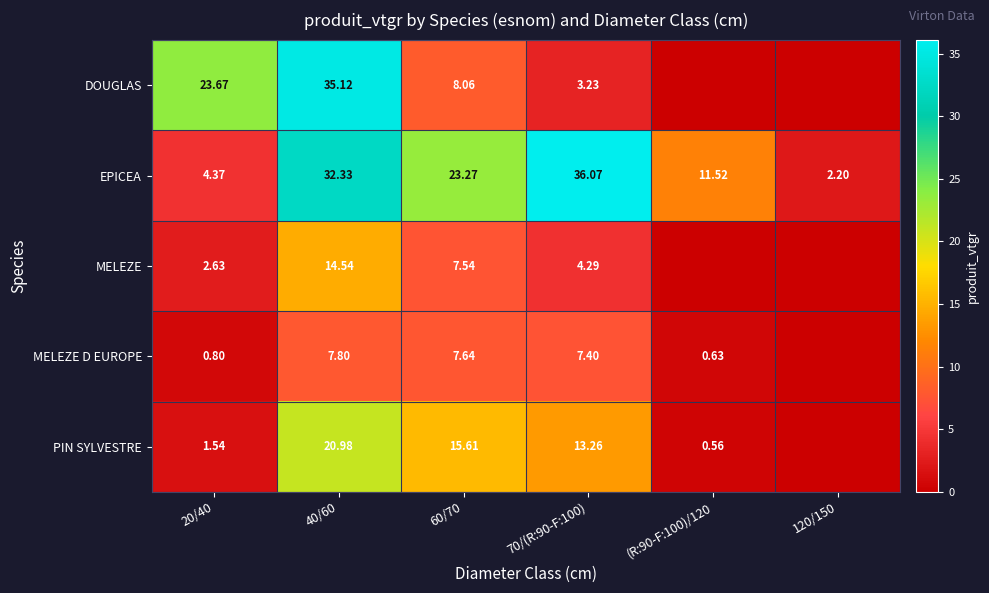

Is the value of PIN SYLVESTRE at 70/(R:90-F:100) greater than the value of EPICEA at (R:90-F:100)/120?

Yes